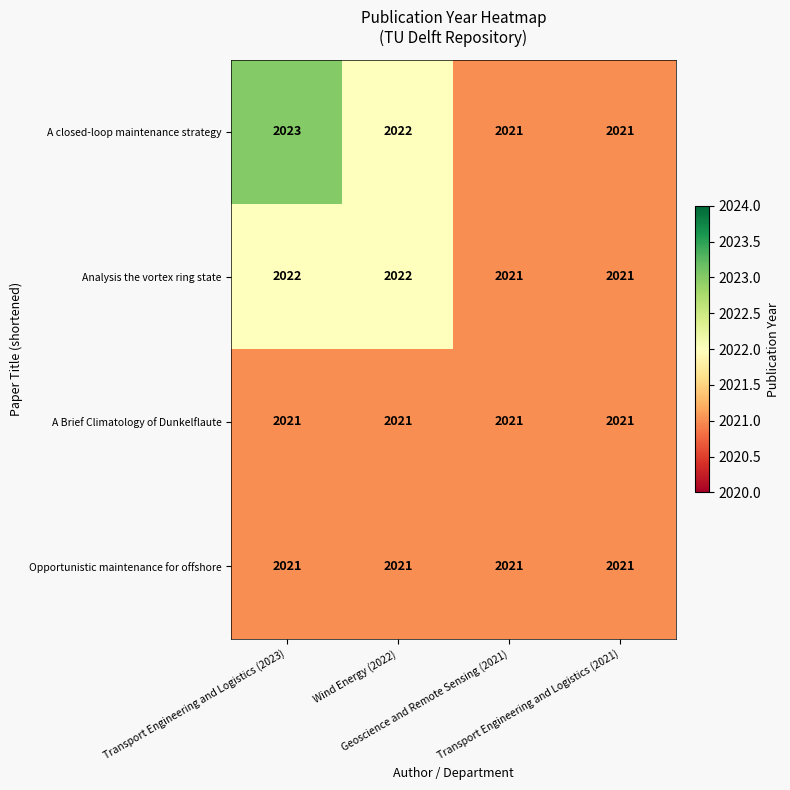

What is the greatest value displayed?

2023